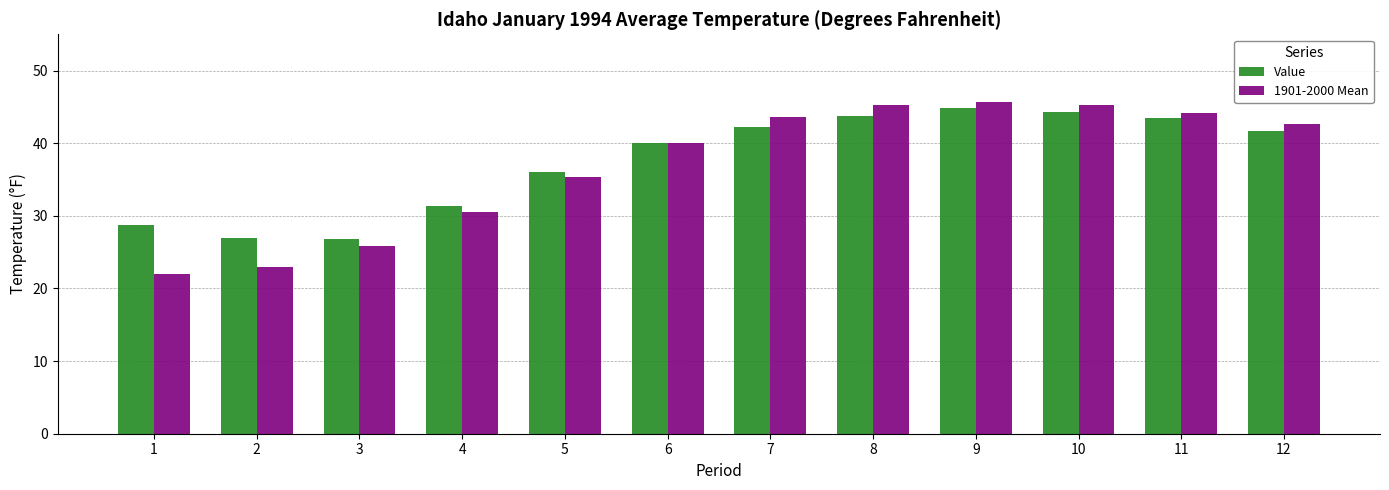

Is the value of Value at 2 greater than the value of 1901-2000 Mean at 2?

Yes